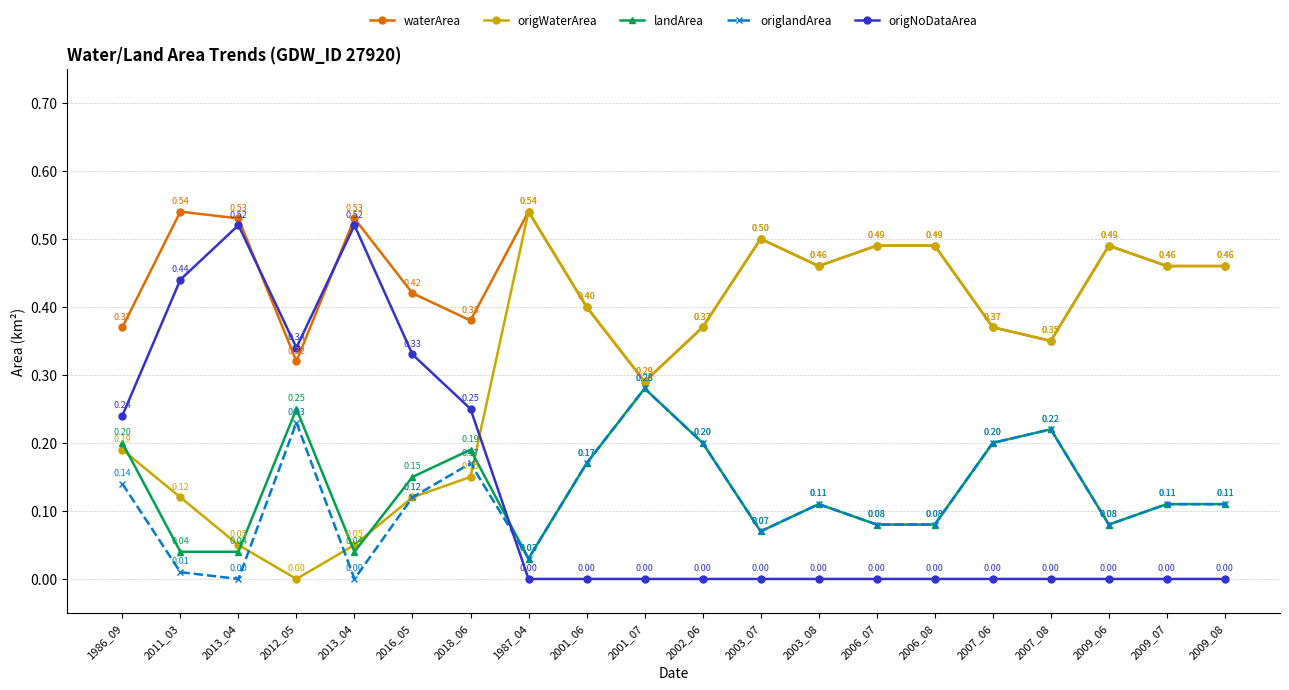

Reading right to left, list all the values displayed in this chart.

waterArea: 0.5	0.5	0.5	0.3	0.4	0.5	0.5	0.5	0.5	0.4	0.3	0.4	0.5	0.4	0.4	0.5	0.3	0.5	0.5	0.4
origWaterArea: 0.5	0.5	0.5	0.3	0.4	0.5	0.5	0.5	0.5	0.4	0.3	0.4	0.5	0.1	0.1	0.1	0.0	0.1	0.1	0.2
landArea: 0.1	0.1	0.1	0.2	0.2	0.1	0.1	0.1	0.1	0.2	0.3	0.2	0.0	0.2	0.1	0.0	0.2	0.0	0.0	0.2
origlandArea: 0.1	0.1	0.1	0.2	0.2	0.1	0.1	0.1	0.1	0.2	0.3	0.2	0.0	0.2	0.1	0.0	0.2	0.0	0.0	0.1
origNoDataArea: 0.0	0.0	0.0	0.0	0.0	0.0	0.0	0.0	0.0	0.0	0.0	0.0	0.0	0.2	0.3	0.5	0.3	0.5	0.4	0.2